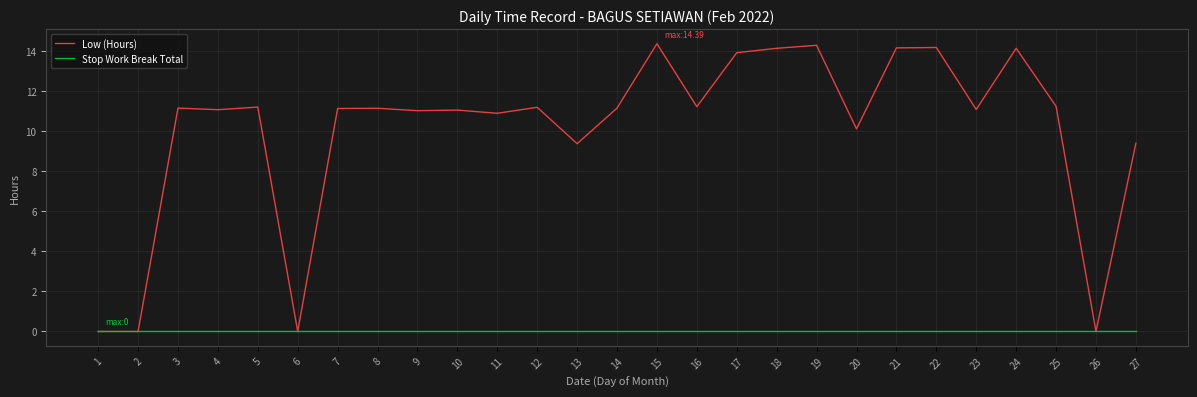

What is the maximum value shown in the chart?

14.4